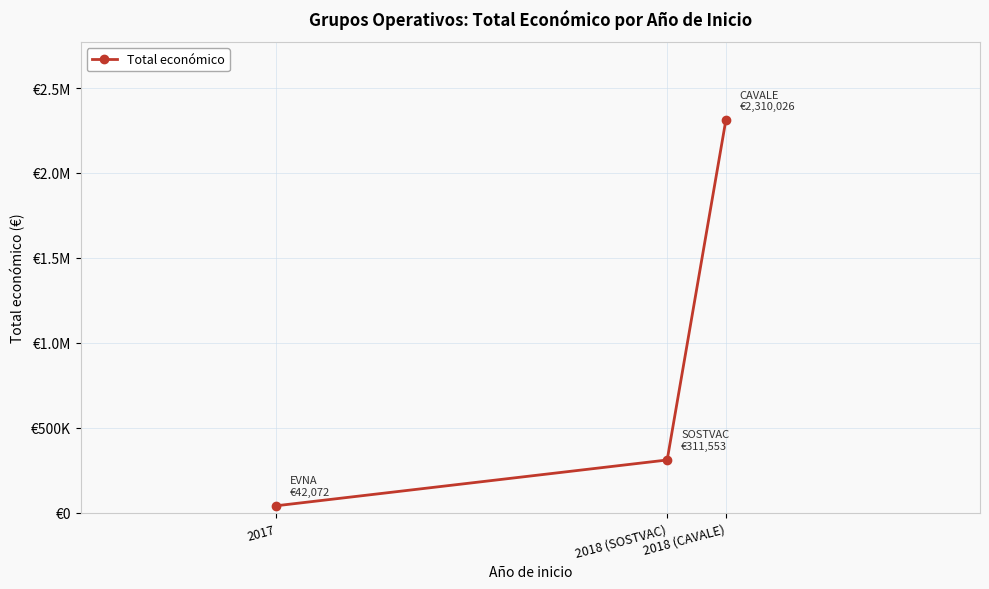

What is the approximate value at 2017, to the nearest 10?

42070